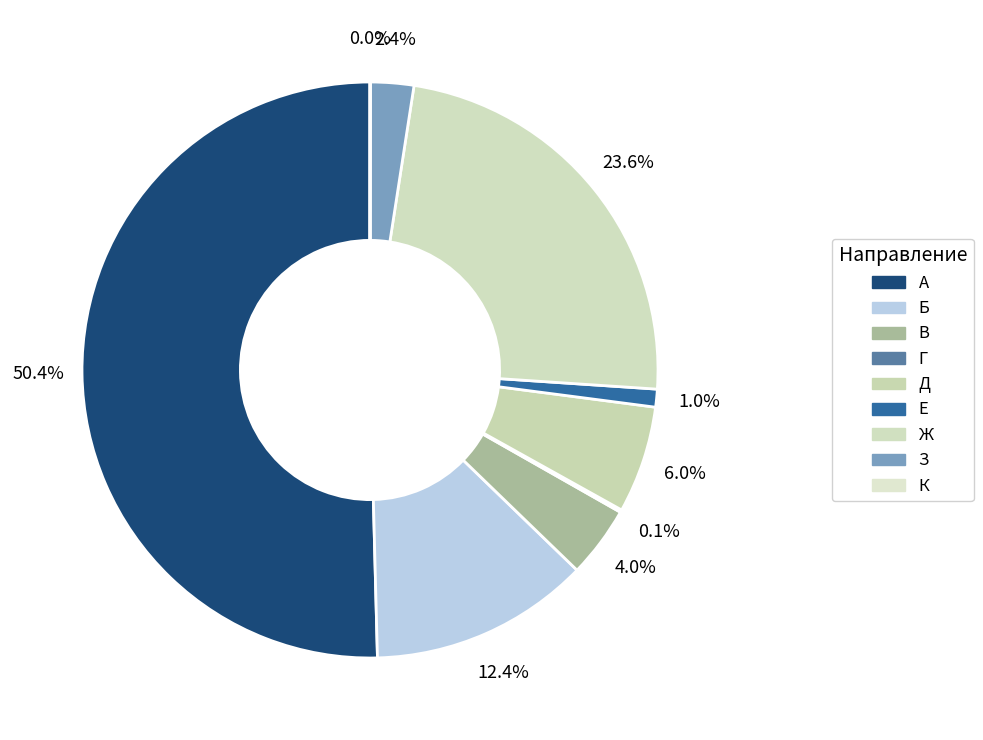

What is the change in value from Б to З?

-47786.2